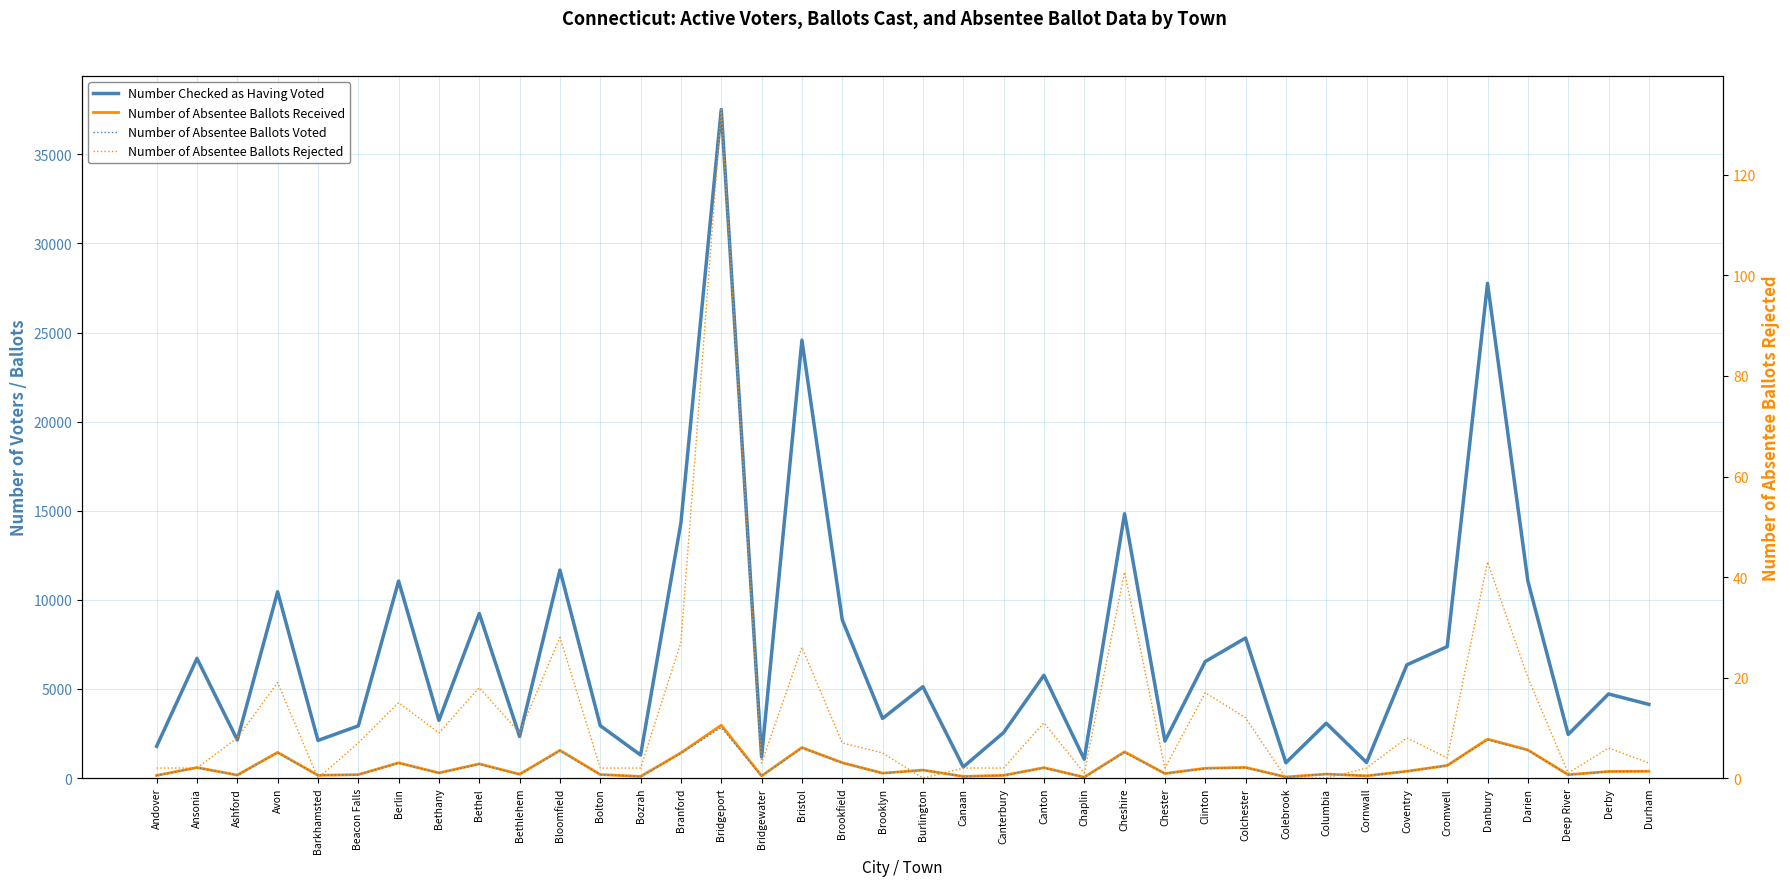

What is the average value of the Number of Absentee Ballots Rejected series?

13